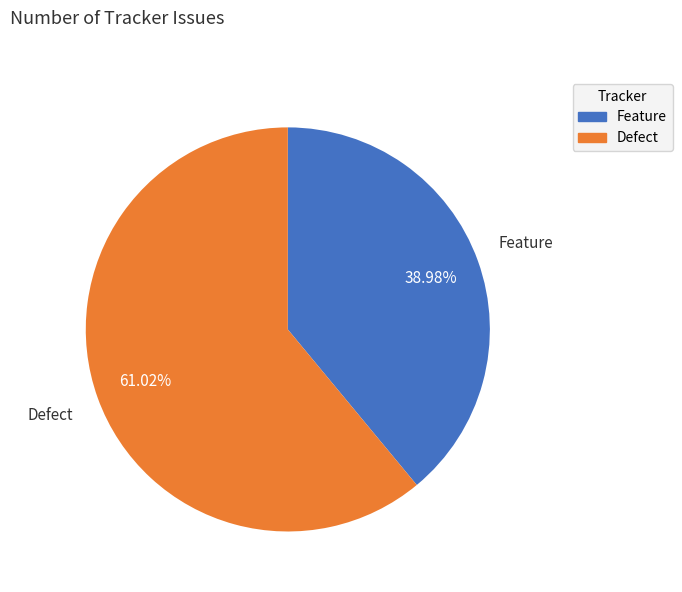

To the nearest percent, what percentage of the pie is Defect?

61%